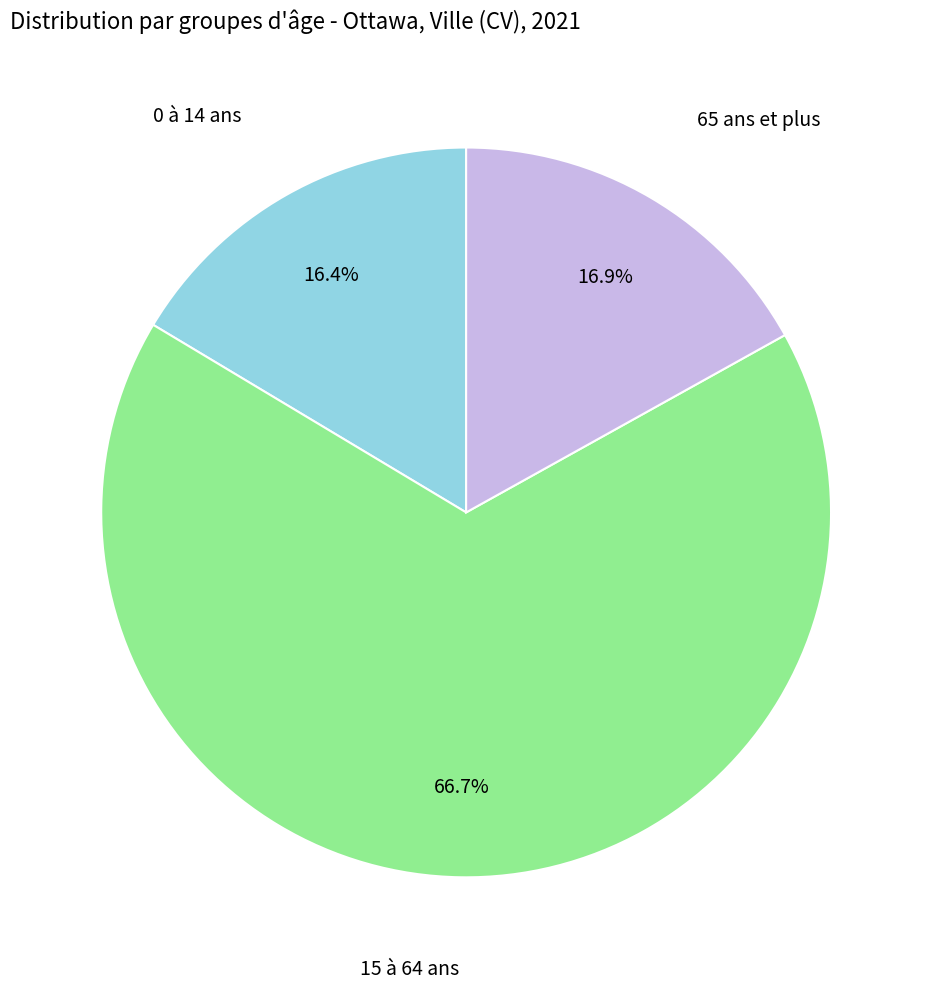

What percentage is NOT represented by 15 à 64 ans?

33.3%